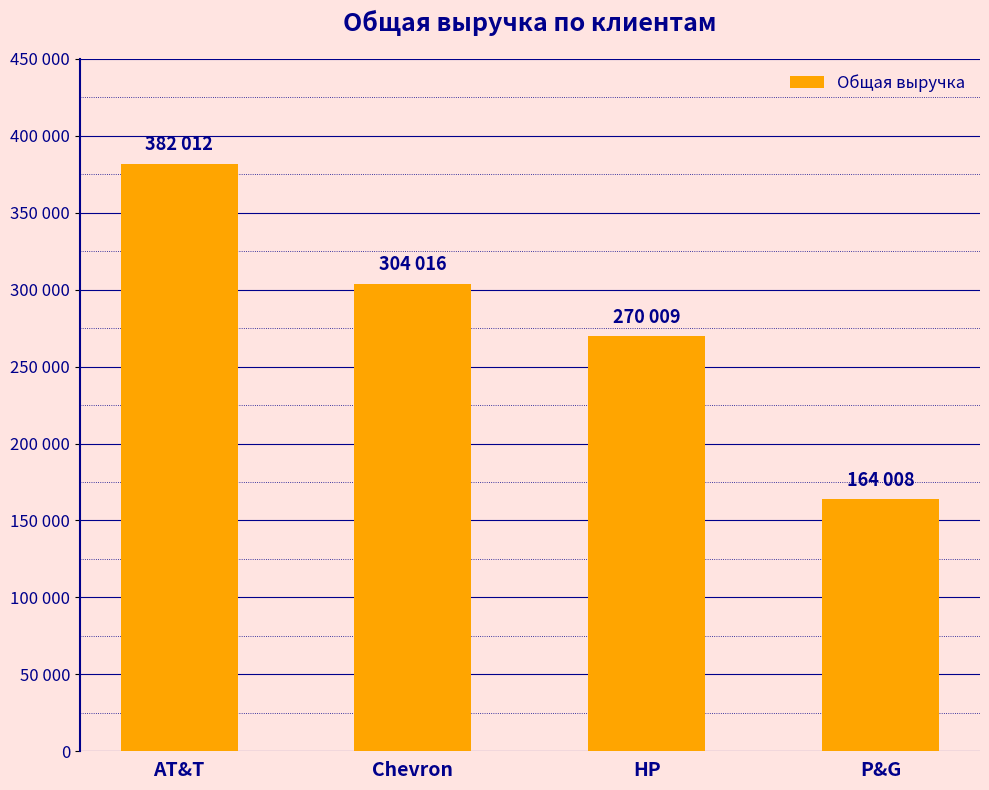

At which label does the data first exceed 304016?

AT&T